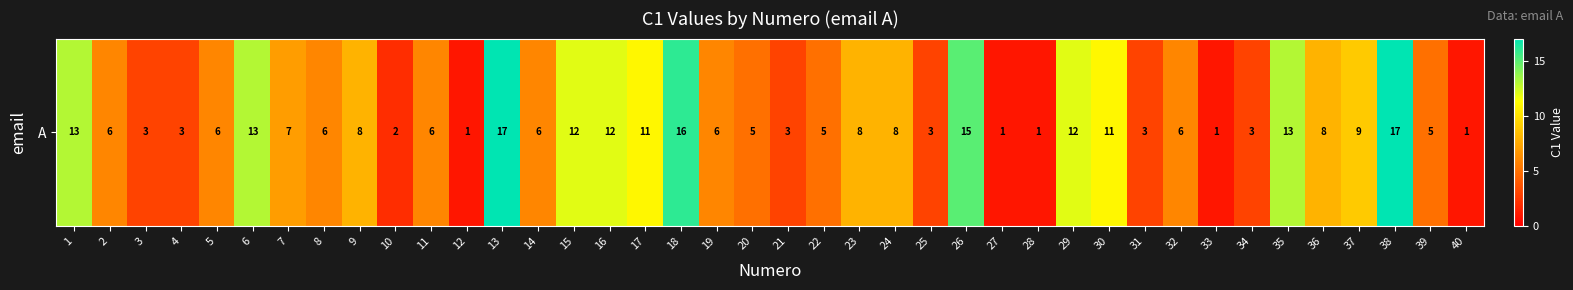

How many data points does each series have?

40